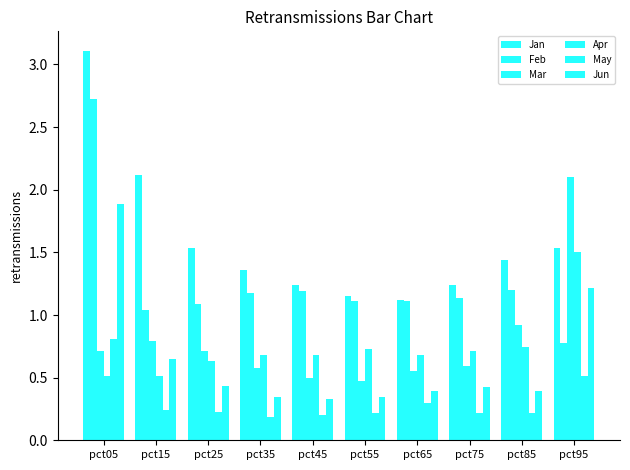

How many Apr values are between 0 and 1?

9